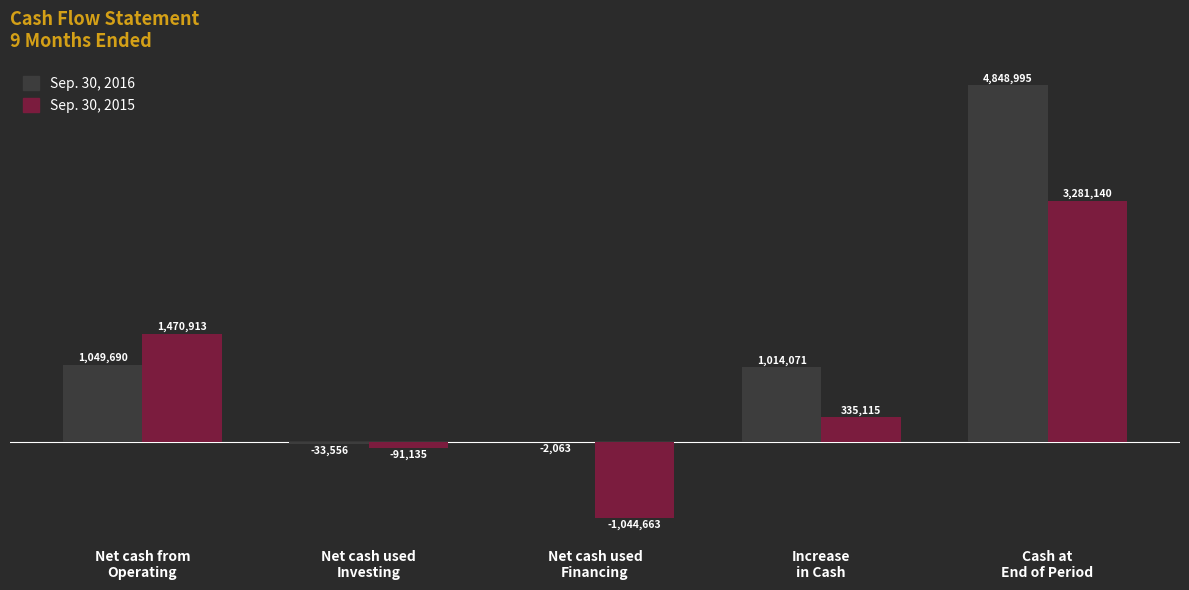

What is the sum of the Sep. 30, 2015 values at Net cash from
Operating and Cash at
End of Period?

4752053